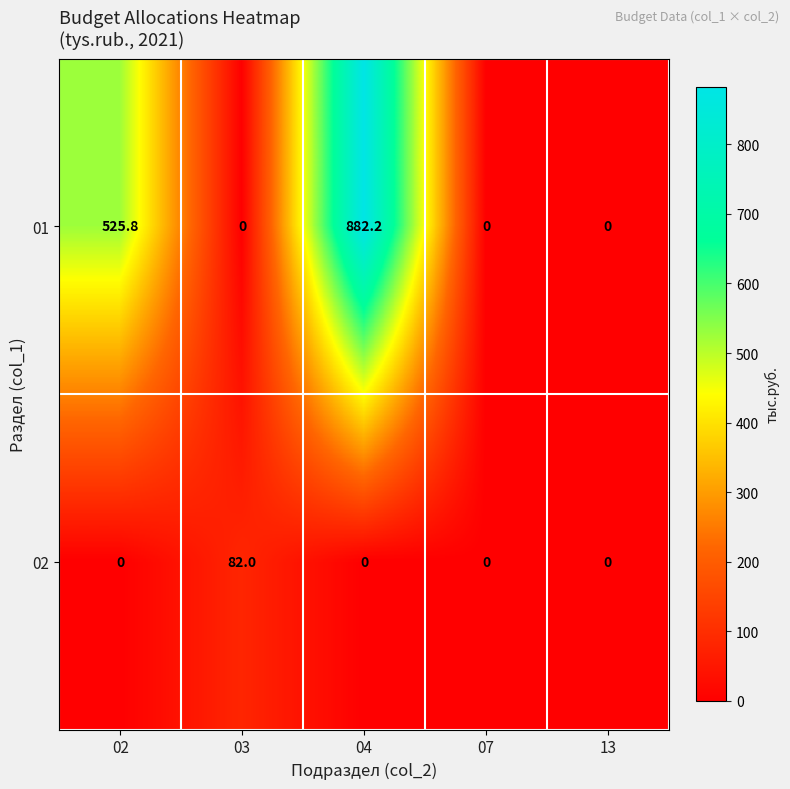

Which series has the largest total across all categories?

01